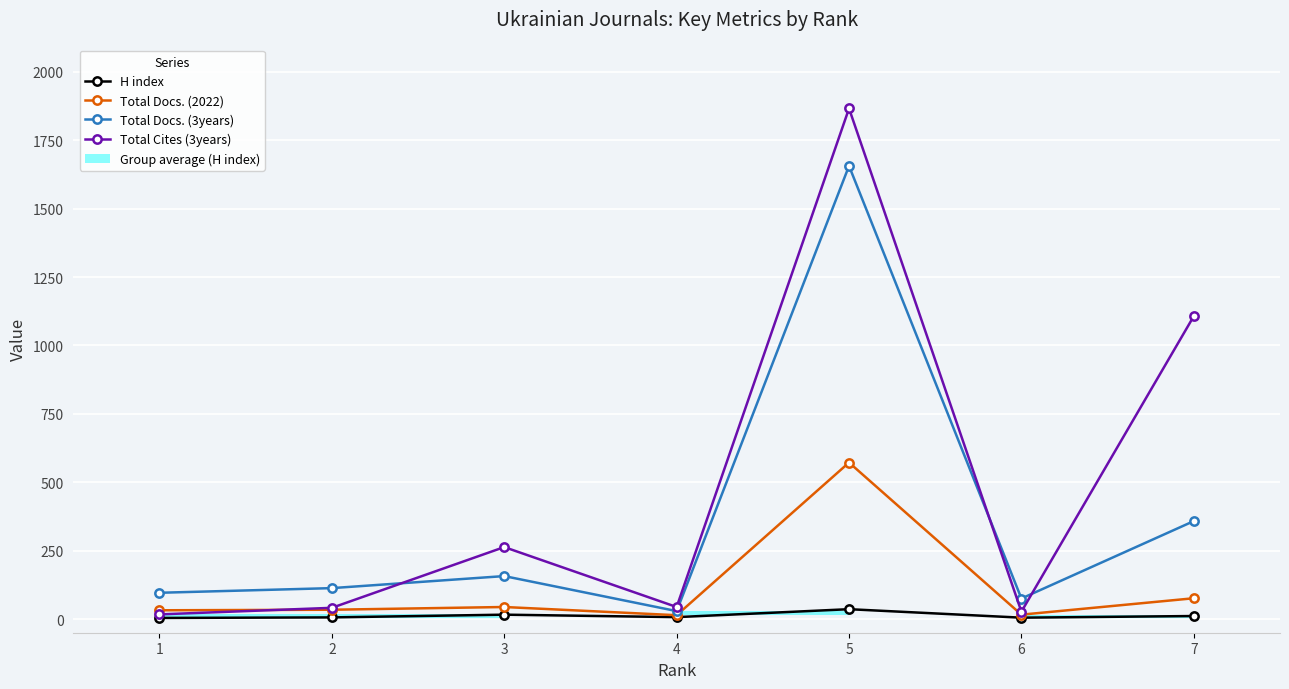

True or false: H index and Total Docs. (2022) cross at least once.

False